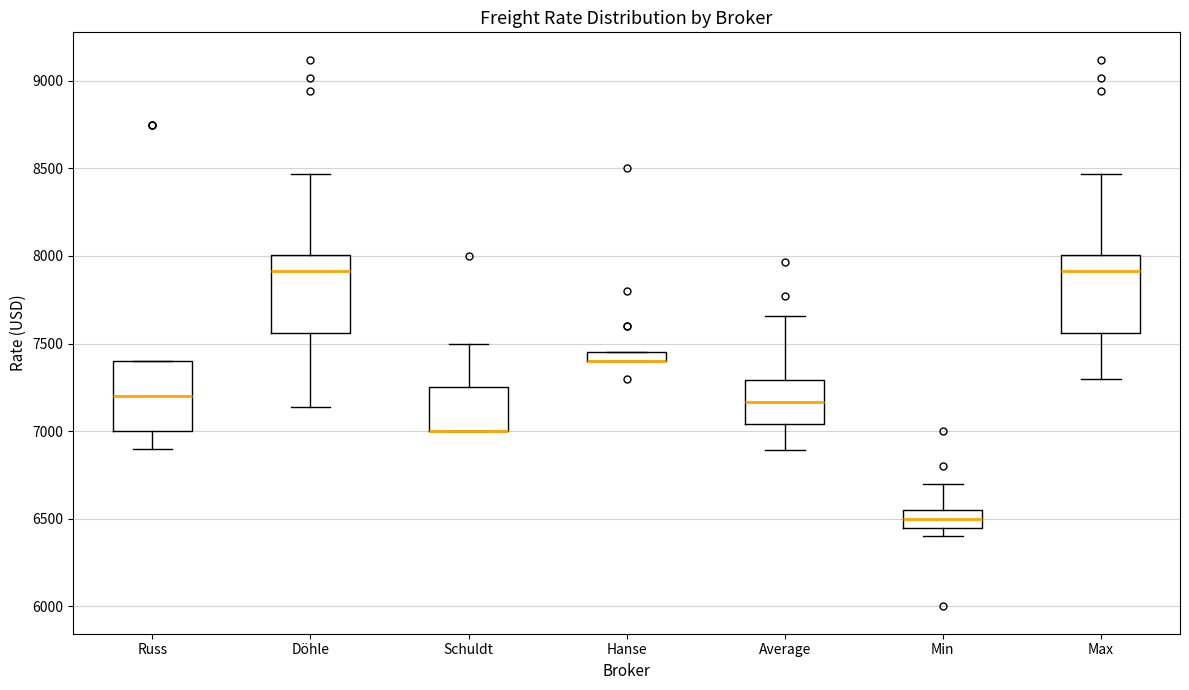

Where is the lower edge of the box for Max on the y-axis? The values are not printed on the chart, so give them approximately, as read against the axis.

7550